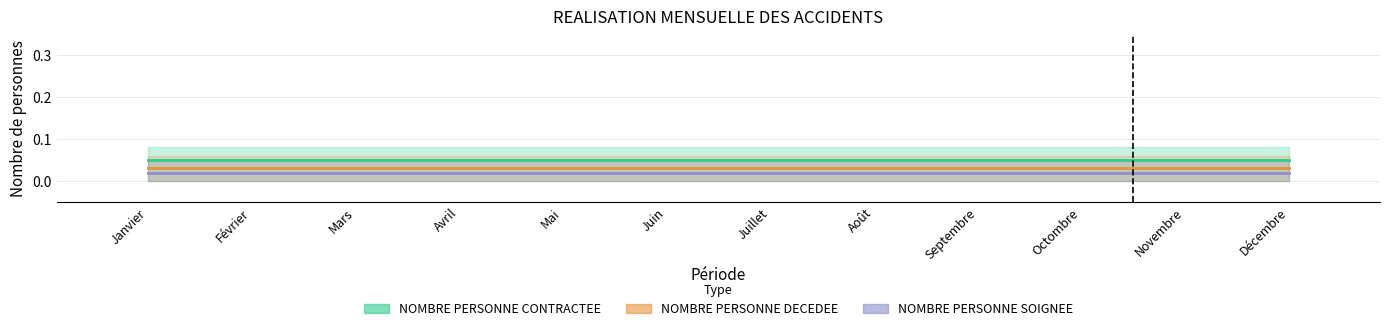

The value of NOMBRE PERSONNE CONTRACTEE at Mai is 0.1. True or false?

False